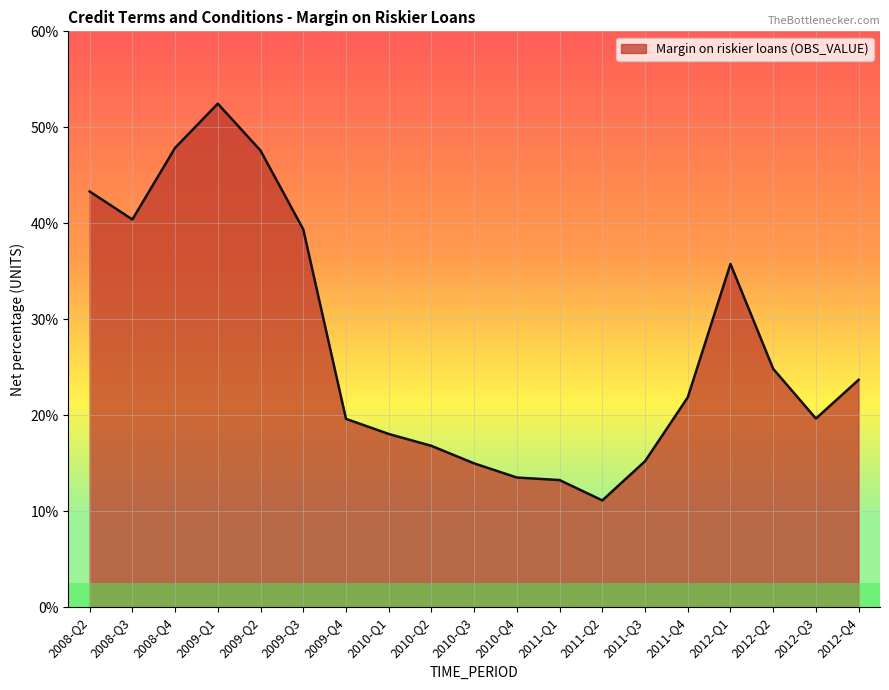

Does the chart have visible grid lines?

Yes